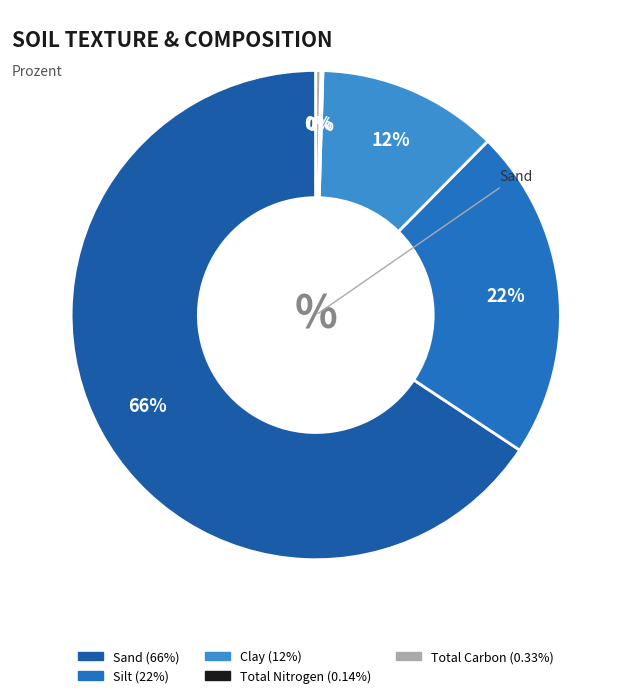

Is Total Carbon the majority of the pie?

No